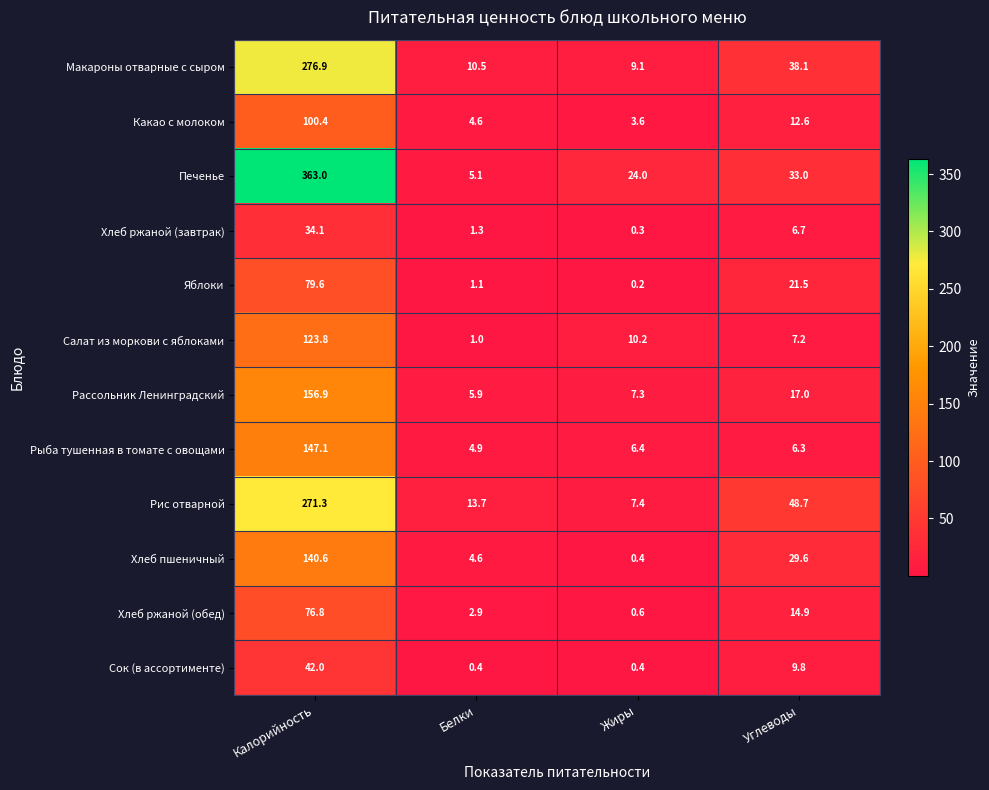

At which category is the sum across all series the highest?

Калорийность